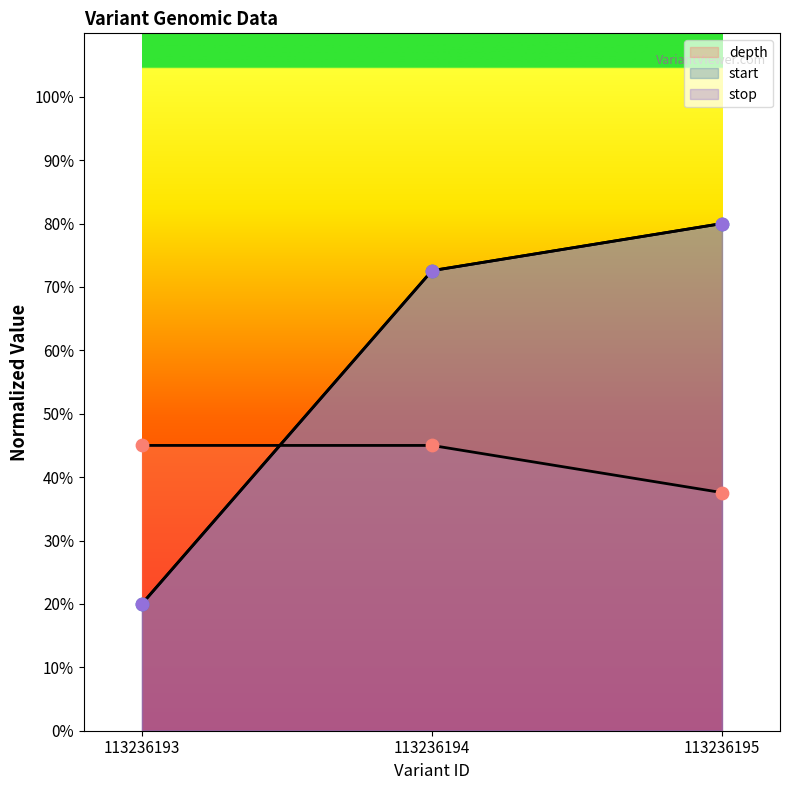

Which series contains the highest Y value?

start